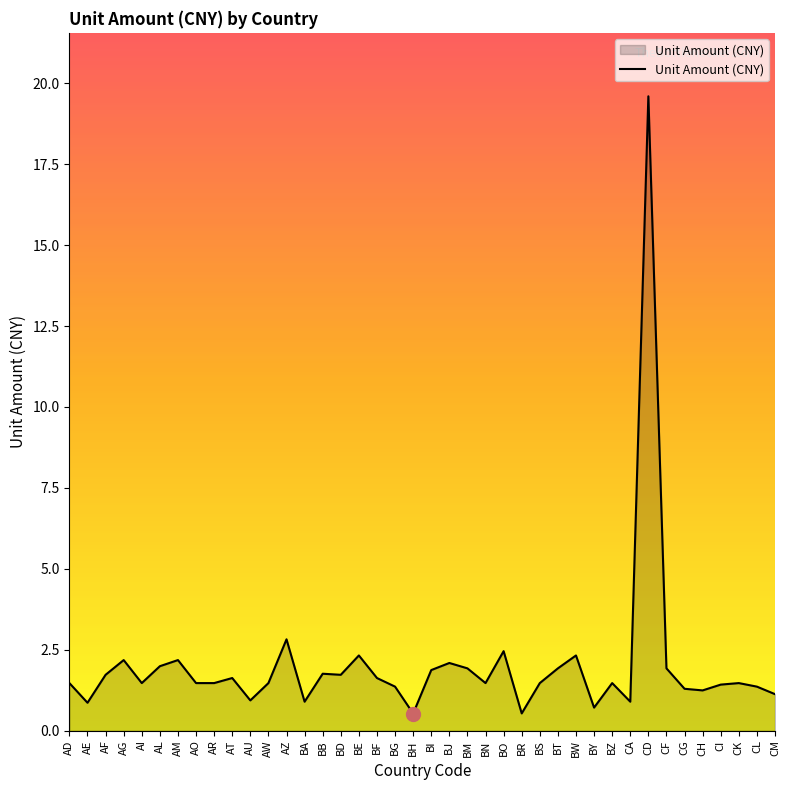

Count the number of data series in this chart.

1